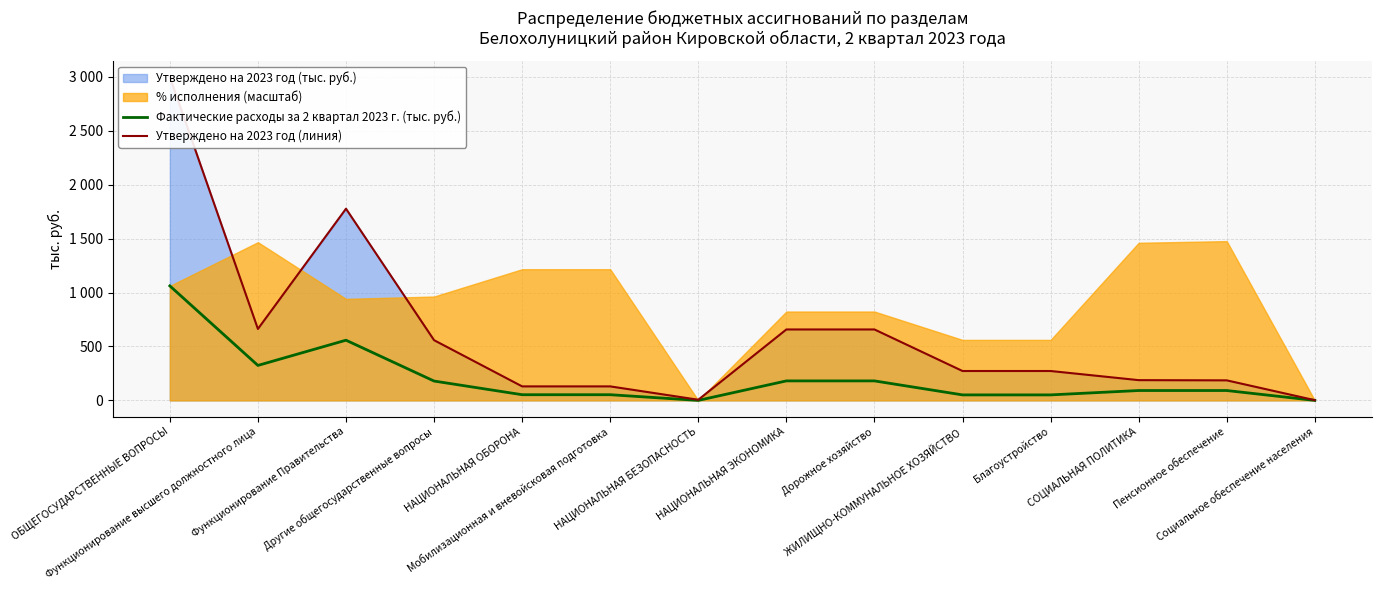

The value of Фактические расходы за 2 квартал 2023 г. (тыс. руб.) at Мобилизационная и вневойсковая подготовка is 16.8. True or false?

False